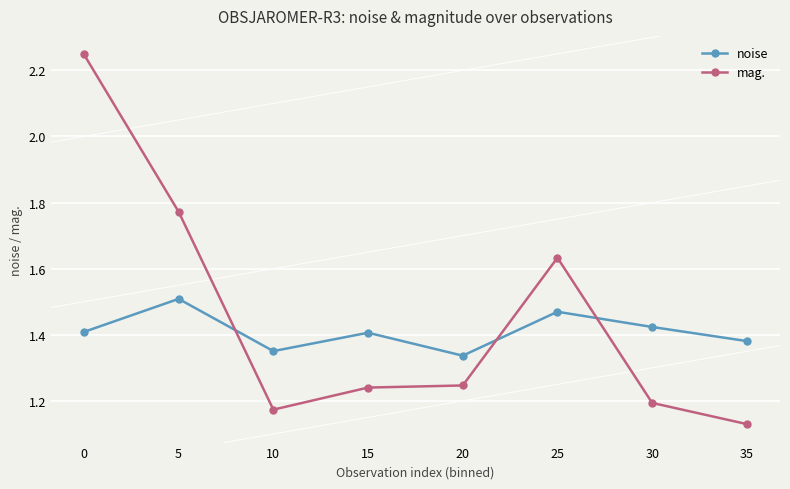

In noise, how many points are higher than both neighbors (excluding endpoints)?

3